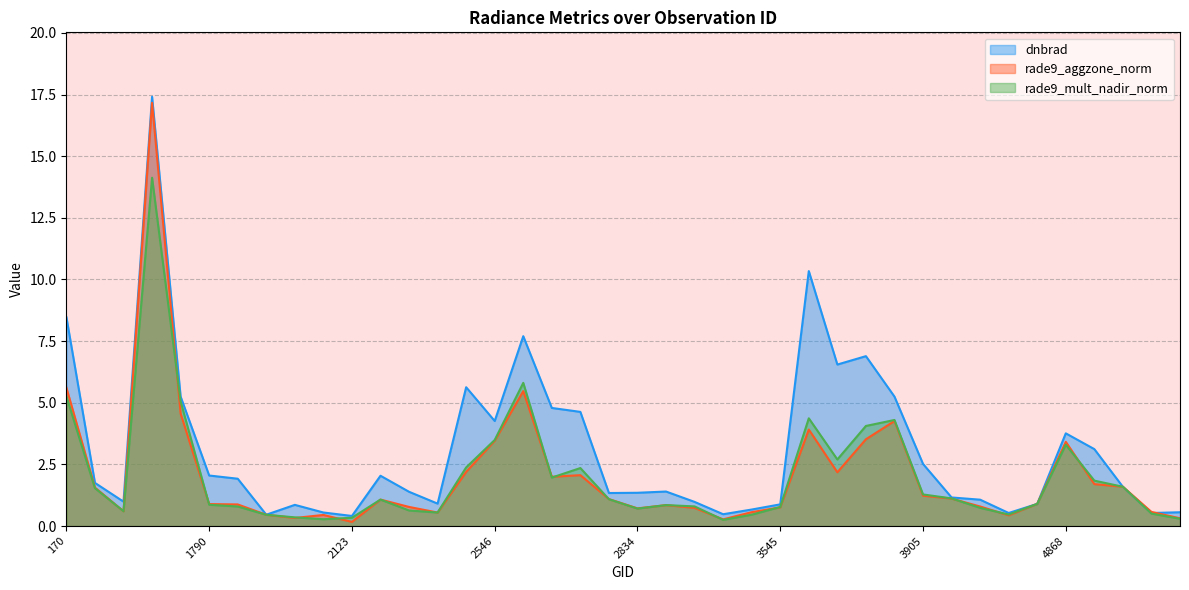

What is the difference between the second highest and minimum values in the dnbrad series?

9.9